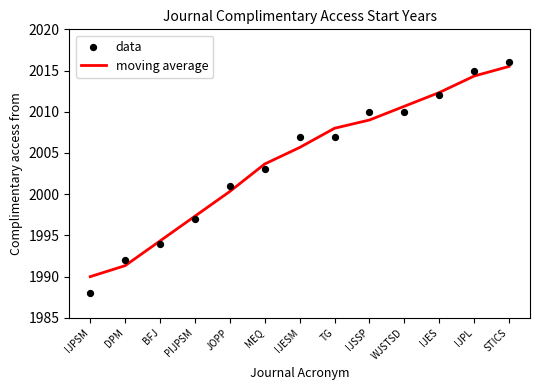

At how many categories does at least one series exceed 1992?

11